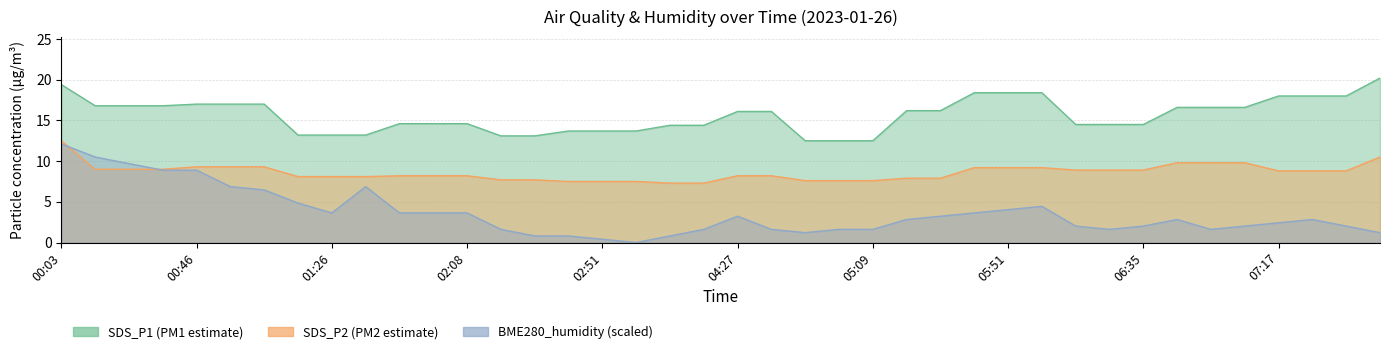

The value of SDS_P1 at 06:35 is 24.8. True or false?

False